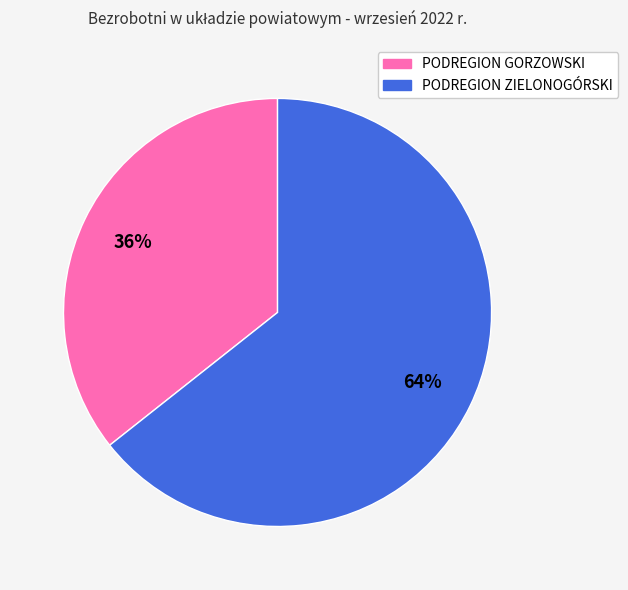

True or false: PODREGION ZIELONOGÓRSKI accounts for 59% of the total.

False